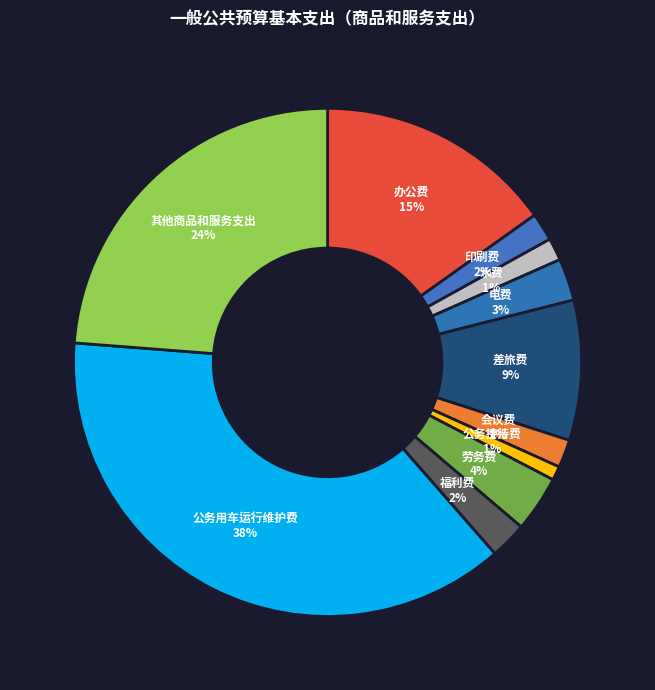

What is the largest slice in the pie chart?

公务用车运行维护费